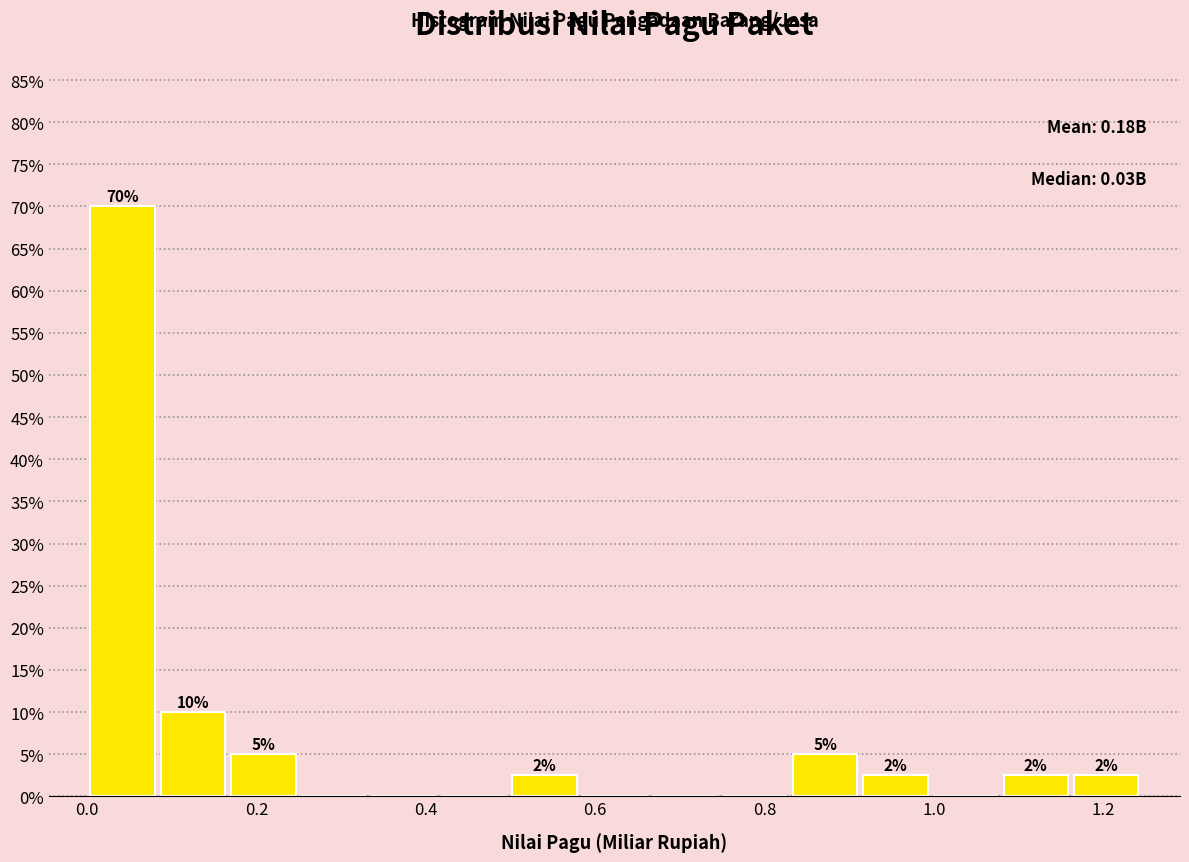

Over which range of the x-axis is the bar tallest?

0.00 to 0.08